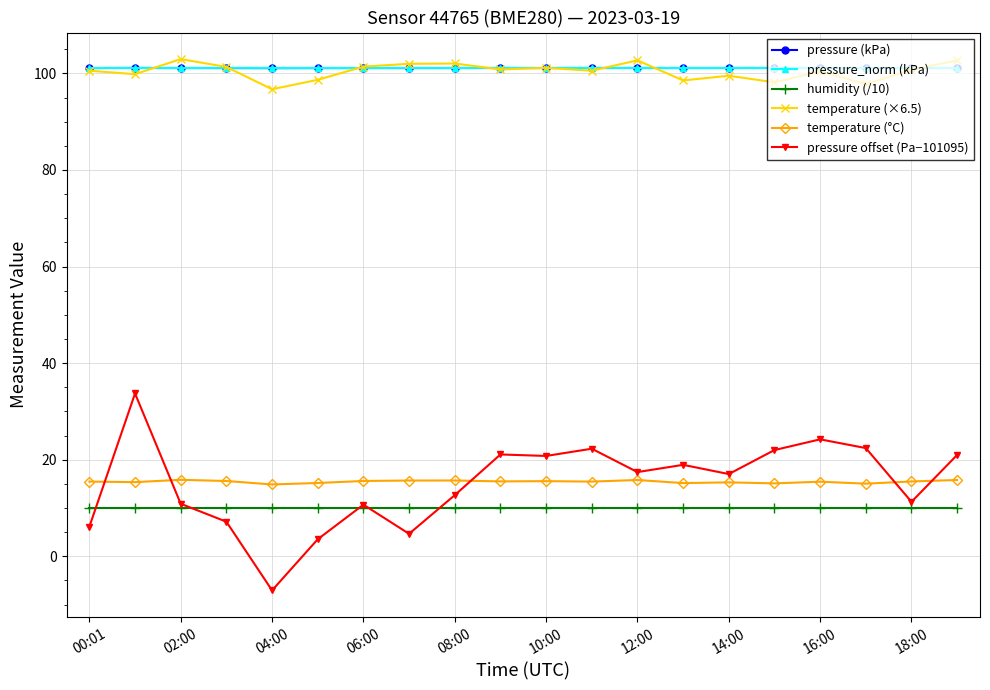

True or false: pressure (kPa) and temperature (°C) cross at least once.

False